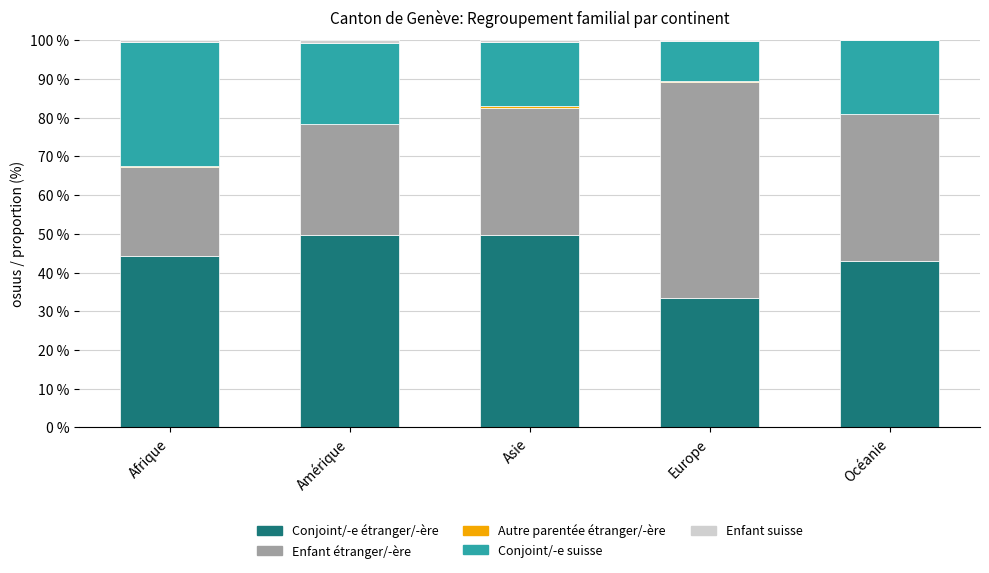

Count the number of categories in the chart.

5